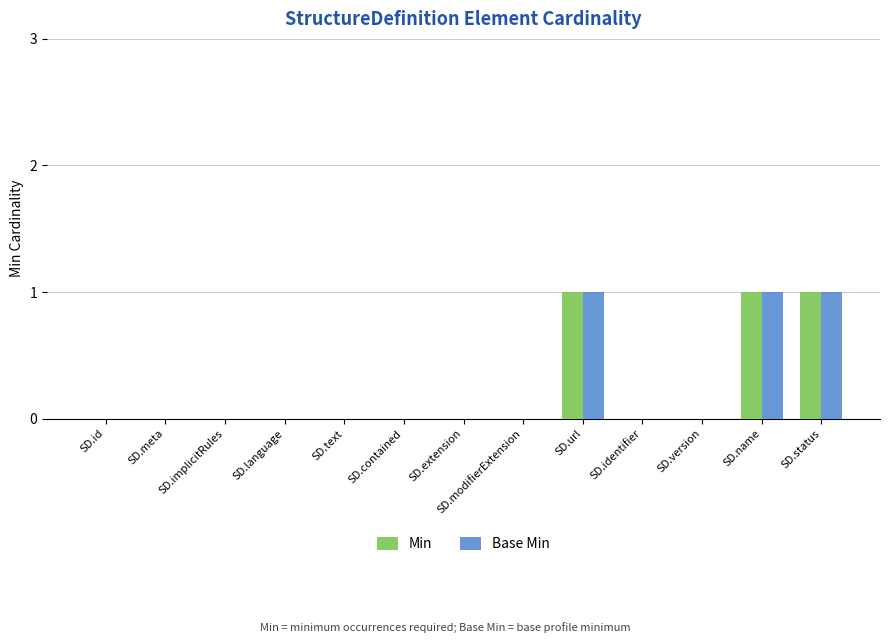

How many categories are shown in the chart?

13